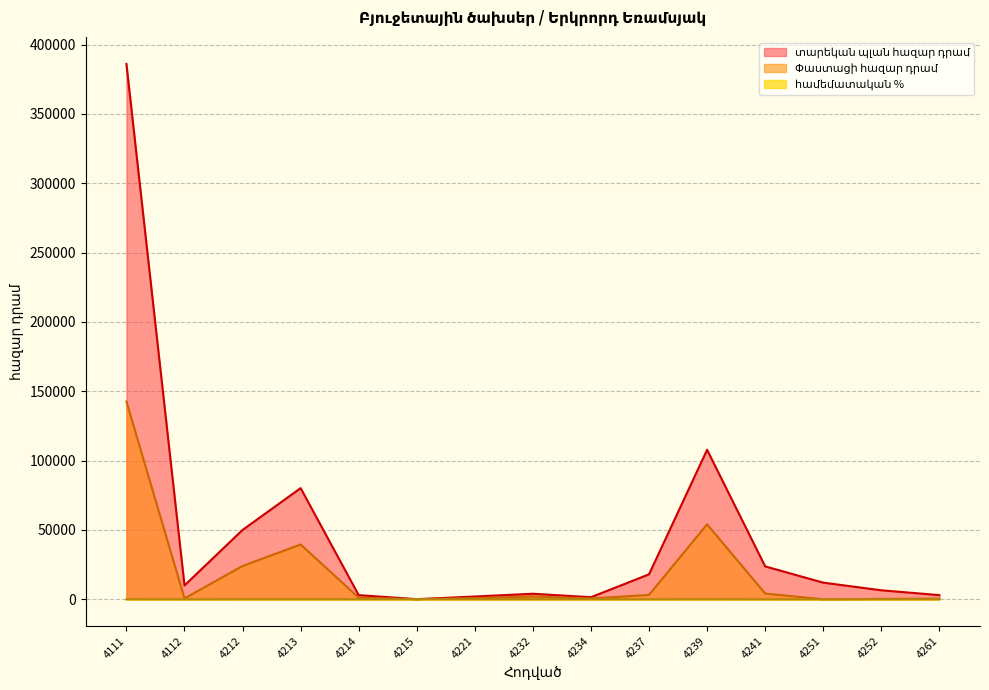

Reading right to left, extract all data points from this chart.

տարեկան պլան հազար դրամ: 4261=3000.0	4252=6500.0	4251=12000.0	4241=23730.0	4239=107814.0	4237=18000.0	4234=1500.0	4232=4000.0	4221=2000.0	4215=100.0	4214=3000.0	4213=80150.0	4212=50000.0	4112=10000.0	4111=385986.0
Փաստացի հազար դրամ: 4261=445.3	4252=299.0	4251=0.0	4241=4163.6	4239=54065.6	4237=3155.0	4234=592.0	4232=2070.0	4221=868.4	4215=73.0	4214=1167.5	4213=39518.8	4212=24008.8	4112=625.0	4111=142594.8
համեմատական %: 4261=14.8	4252=4.6	4251=0.0	4241=17.6	4239=50.1	4237=17.5	4234=39.5	4232=51.8	4221=43.4	4215=73.0	4214=38.9	4213=49.3	4212=48.0	4112=6.2	4111=36.9